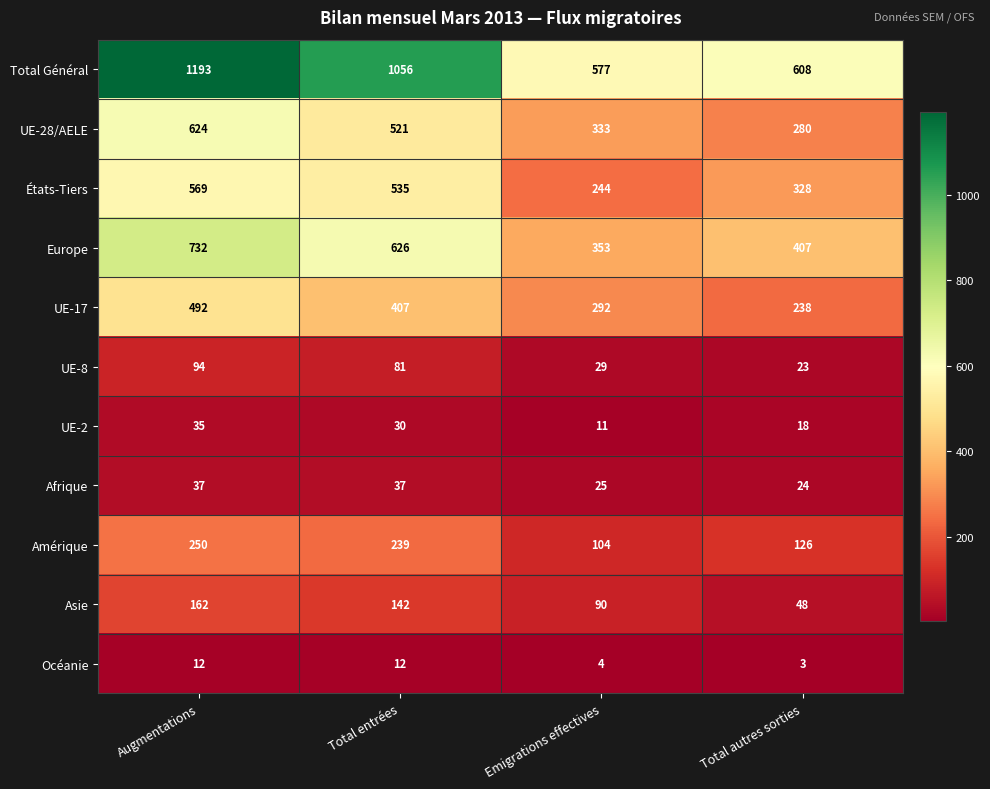

What is the sum of the UE-8 values at Total autres sorties and Total entrées?

104